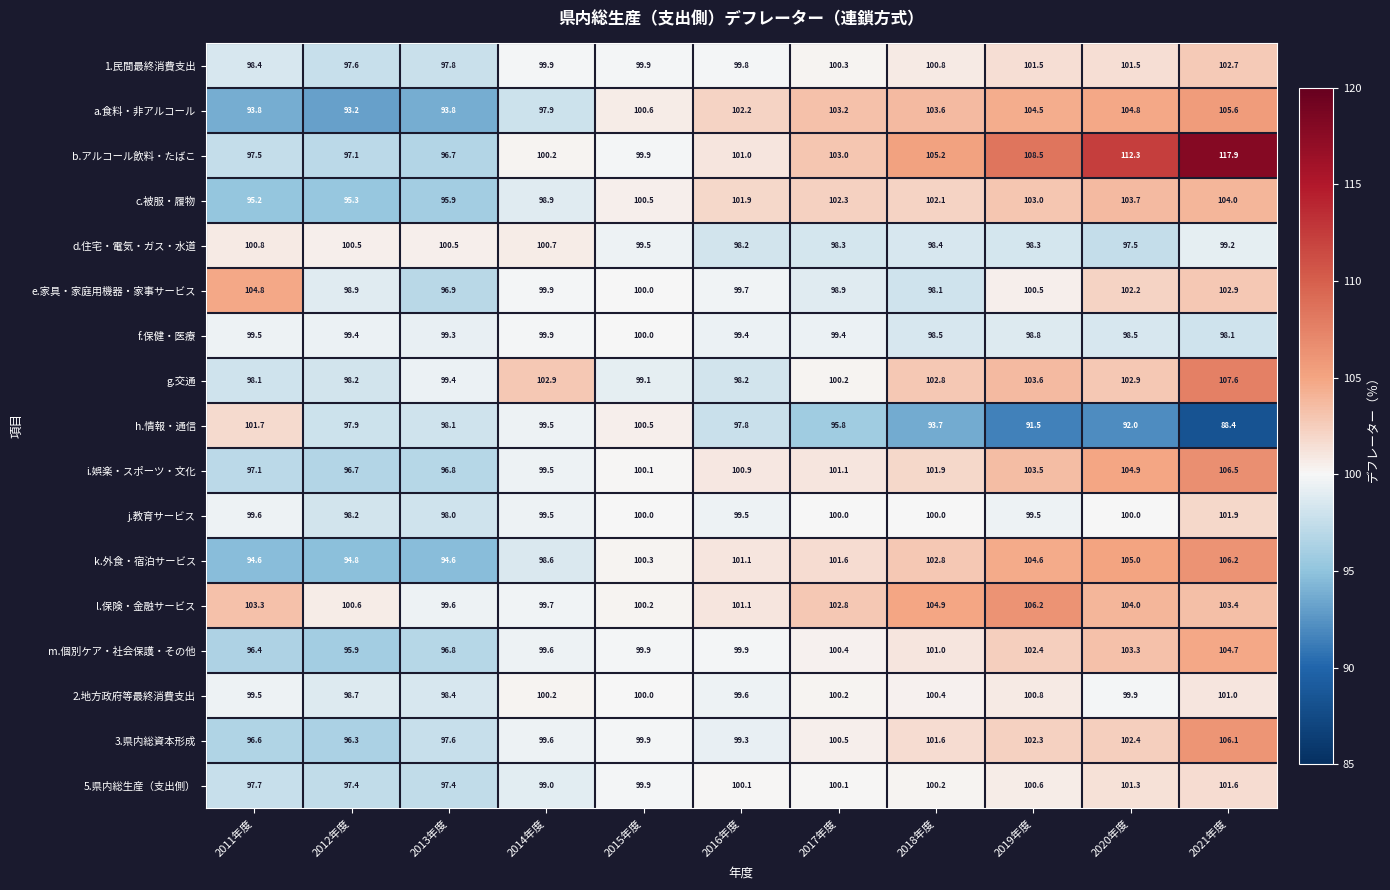

Rank the categories by i.娯楽・スポーツ・文化 value from lowest to highest.

2012年度, 2013年度, 2011年度, 2014年度, 2015年度, 2016年度, 2017年度, 2018年度, 2019年度, 2020年度, 2021年度